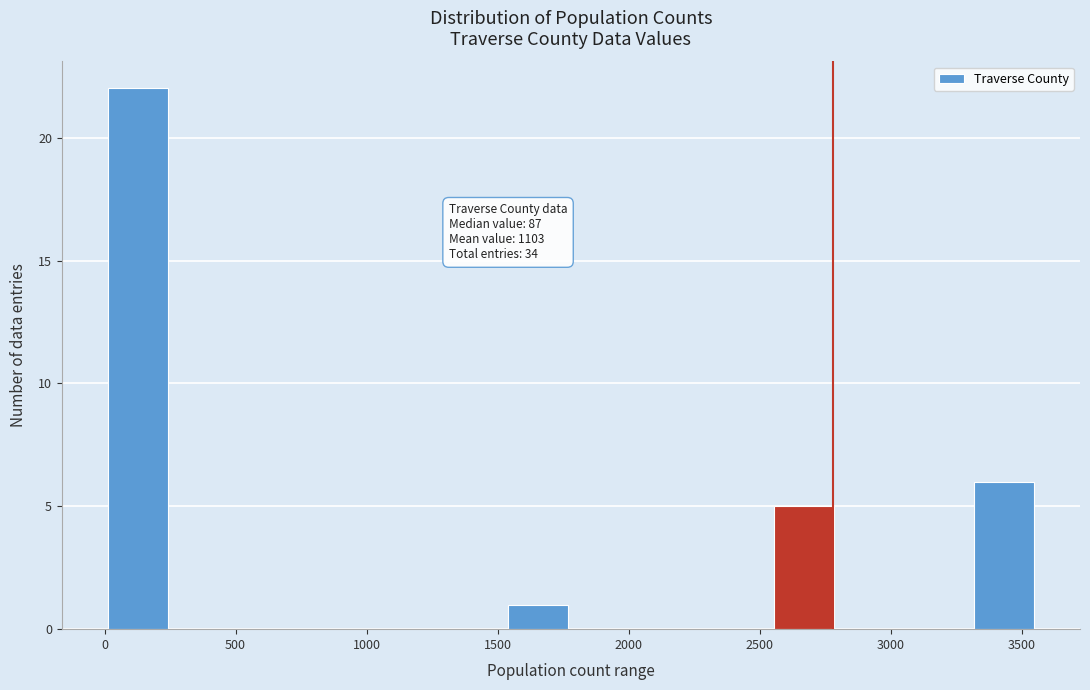

Over which range of the x-axis is the bar tallest?

0 to 250